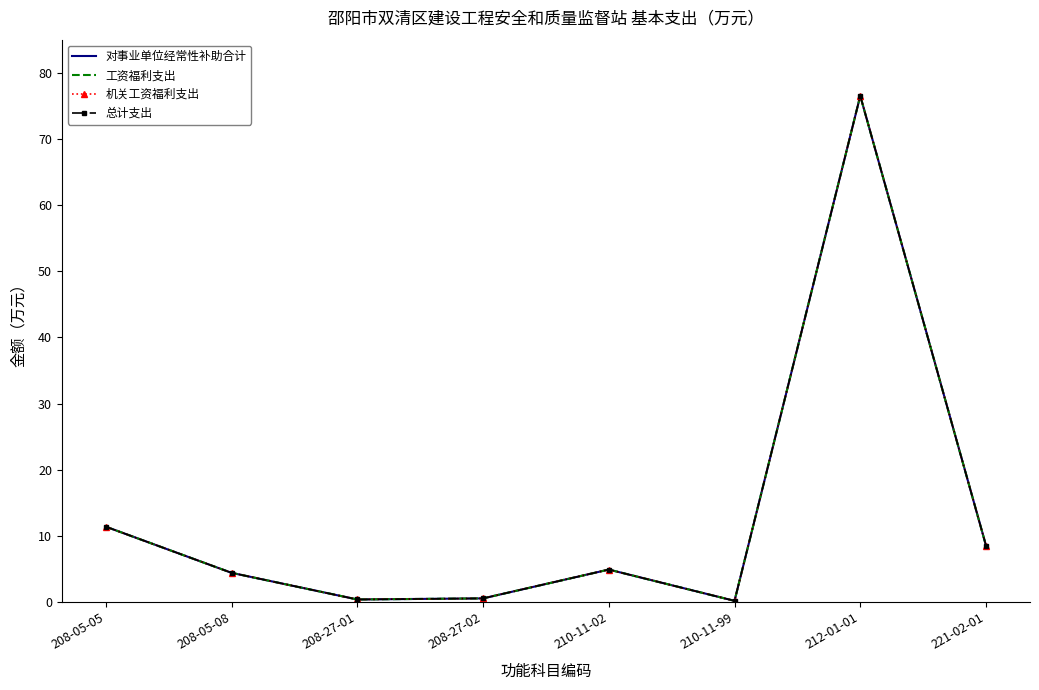

At which label does 机关工资福利支出 reach its minimum?

210-11-99